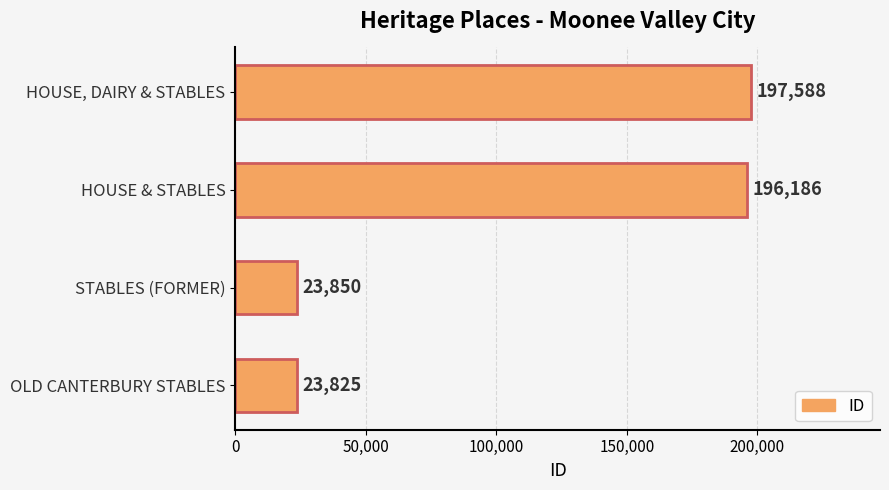

Reading top to bottom, extract all data points from this chart.

197588	196186	23850	23825